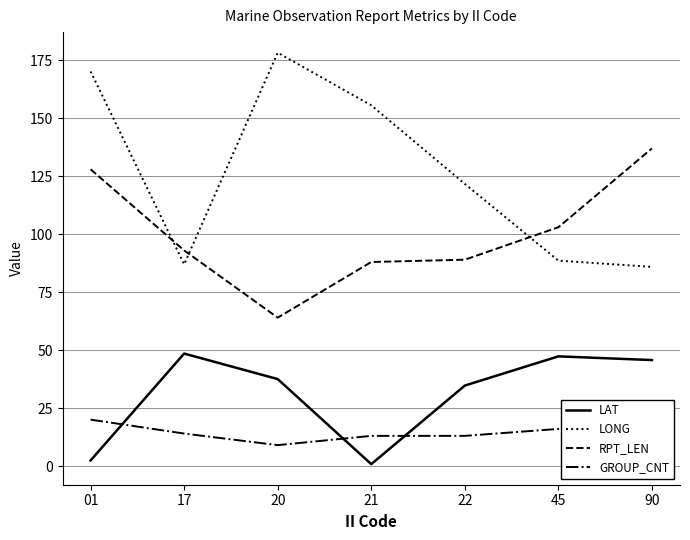

What is the approximate value of LAT at 20?

37.5